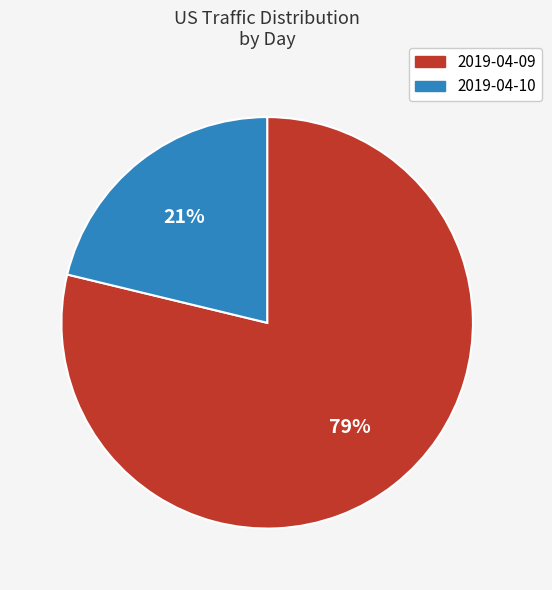

Between 2019-04-10 and 2019-04-09, which is larger?

2019-04-09